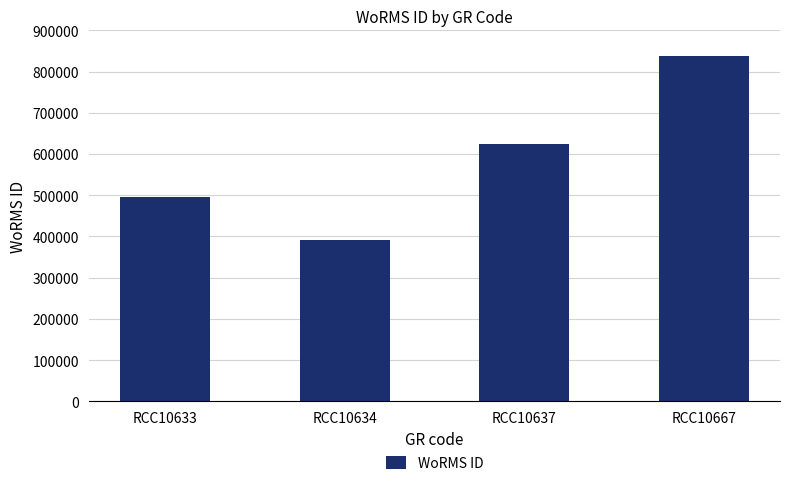

What is the greatest value displayed?

837075